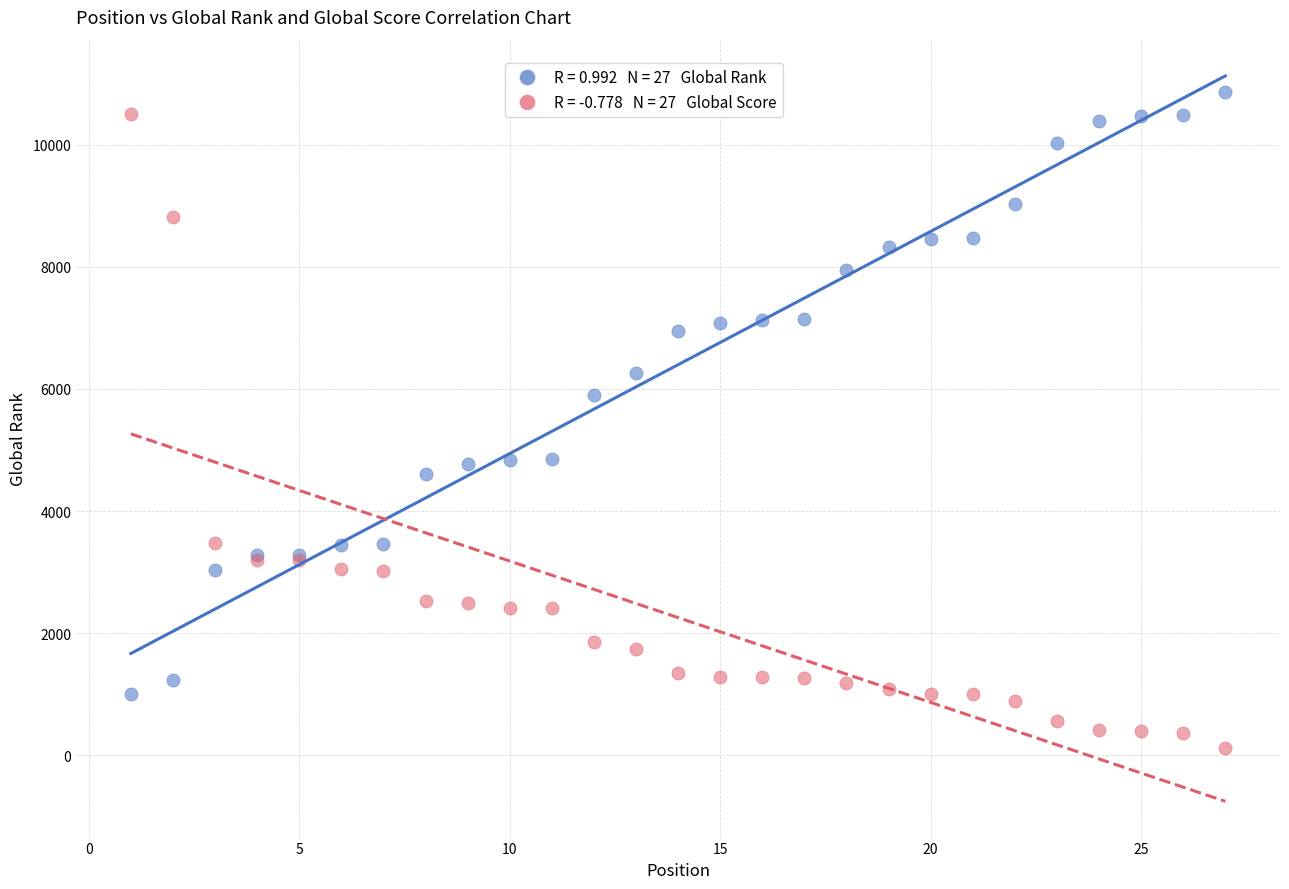

Across all series, what Y value is closest to 5486?

5902